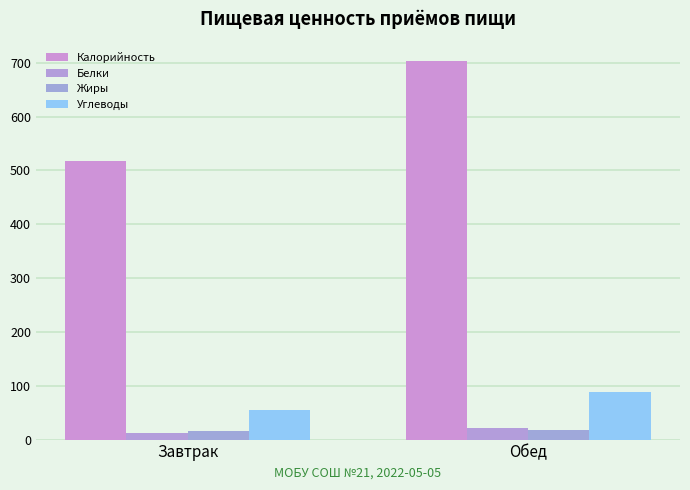

The Белки series shows 11.4 at Завтрак. True or false?

True